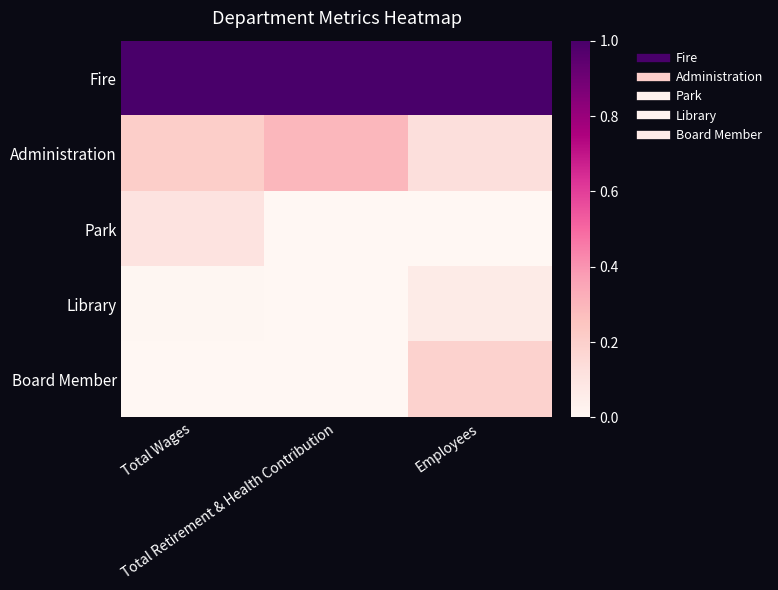

At which category is the sum across all series the highest?

Employees